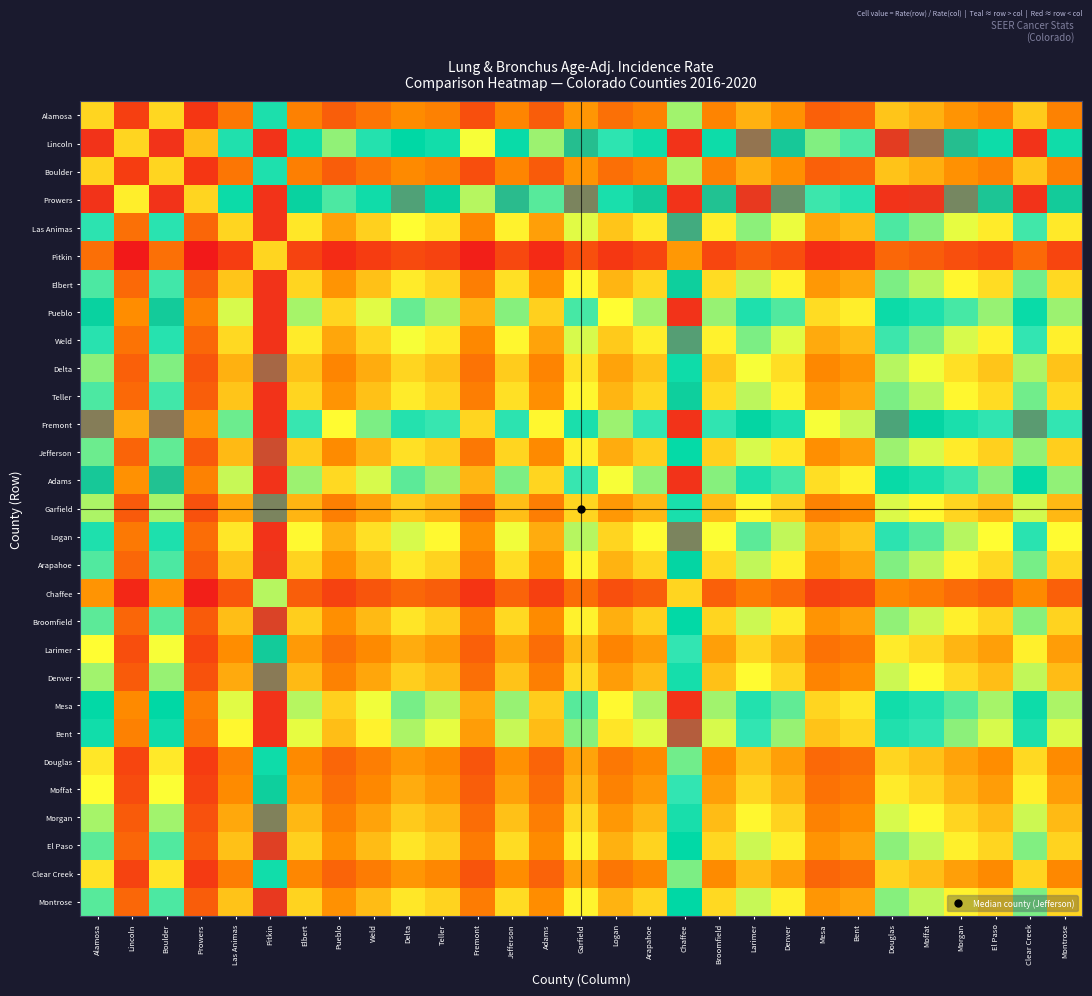

Reading left to right, list all the values displayed in this chart.

Alamosa: Alamosa=1.0	Lincoln=0.5	Boulder=1.0	Prowers=0.5	Las Animas=0.7	Pitkin=1.4	Elbert=0.8	Pueblo=0.7	Weld=0.7	Delta=0.8	Teller=0.8	Fremont=0.6	Jefferson=0.8	Adams=0.6	Garfield=0.8	Logan=0.7	Arapahoe=0.8	Chaffee=1.2	Broomfield=0.8	Larimer=0.9	Denver=0.8	Mesa=0.7	Bent=0.7	Douglas=1.0	Moffat=0.9	Morgan=0.8	El Paso=0.8	Clear Creek=1.0	Montrose=0.8
Lincoln: Alamosa=1.9	Lincoln=1.0	Boulder=1.9	Prowers=0.9	Las Animas=1.4	Pitkin=2.6	Elbert=1.4	Pueblo=1.2	Weld=1.4	Delta=1.5	Teller=1.4	Fremont=1.1	Jefferson=1.5	Adams=1.2	Garfield=1.6	Logan=1.3	Arapahoe=1.5	Chaffee=2.2	Broomfield=1.5	Larimer=1.7	Denver=1.5	Mesa=1.2	Bent=1.3	Douglas=1.8	Moffat=1.7	Morgan=1.6	El Paso=1.5	Clear Creek=1.8	Montrose=1.5
Boulder: Alamosa=1.0	Lincoln=0.5	Boulder=1.0	Prowers=0.5	Las Animas=0.7	Pitkin=1.4	Elbert=0.8	Pueblo=0.7	Weld=0.7	Delta=0.8	Teller=0.8	Fremont=0.6	Jefferson=0.8	Adams=0.6	Garfield=0.8	Logan=0.7	Arapahoe=0.8	Chaffee=1.2	Broomfield=0.8	Larimer=0.9	Denver=0.8	Mesa=0.7	Bent=0.7	Douglas=1.0	Moffat=0.9	Morgan=0.8	El Paso=0.8	Clear Creek=1.0	Montrose=0.8
Prowers: Alamosa=2.0	Lincoln=1.1	Boulder=2.0	Prowers=1.0	Las Animas=1.5	Pitkin=2.8	Elbert=1.5	Pueblo=1.3	Weld=1.5	Delta=1.6	Teller=1.5	Fremont=1.2	Jefferson=1.6	Adams=1.3	Garfield=1.7	Logan=1.4	Arapahoe=1.5	Chaffee=2.3	Broomfield=1.6	Larimer=1.8	Denver=1.6	Mesa=1.3	Bent=1.4	Douglas=1.9	Moffat=1.8	Morgan=1.7	El Paso=1.6	Clear Creek=1.9	Montrose=1.5
Las Animas: Alamosa=1.3	Lincoln=0.7	Boulder=1.3	Prowers=0.7	Las Animas=1.0	Pitkin=1.9	Elbert=1.0	Pueblo=0.9	Weld=1.0	Delta=1.1	Teller=1.0	Fremont=0.8	Jefferson=1.1	Adams=0.9	Garfield=1.1	Logan=1.0	Arapahoe=1.0	Chaffee=1.6	Broomfield=1.1	Larimer=1.2	Denver=1.1	Mesa=0.9	Bent=0.9	Douglas=1.3	Moffat=1.2	Morgan=1.1	El Paso=1.1	Clear Creek=1.3	Montrose=1.1
Pitkin: Alamosa=0.7	Lincoln=0.4	Boulder=0.7	Prowers=0.4	Las Animas=0.5	Pitkin=1.0	Elbert=0.6	Pueblo=0.5	Weld=0.5	Delta=0.6	Teller=0.6	Fremont=0.4	Jefferson=0.6	Adams=0.5	Garfield=0.6	Logan=0.5	Arapahoe=0.6	Chaffee=0.9	Broomfield=0.6	Larimer=0.6	Denver=0.6	Mesa=0.5	Bent=0.5	Douglas=0.7	Moffat=0.7	Morgan=0.6	El Paso=0.6	Clear Creek=0.7	Montrose=0.6
Elbert: Alamosa=1.3	Lincoln=0.7	Boulder=1.3	Prowers=0.7	Las Animas=1.0	Pitkin=1.8	Elbert=1.0	Pueblo=0.8	Weld=0.9	Delta=1.1	Teller=1.0	Fremont=0.8	Jefferson=1.0	Adams=0.8	Garfield=1.1	Logan=0.9	Arapahoe=1.0	Chaffee=1.5	Broomfield=1.0	Larimer=1.2	Denver=1.1	Mesa=0.9	Bent=0.9	Douglas=1.2	Moffat=1.2	Morgan=1.1	El Paso=1.0	Clear Creek=1.2	Montrose=1.0
Pueblo: Alamosa=1.5	Lincoln=0.8	Boulder=1.5	Prowers=0.8	Las Animas=1.1	Pitkin=2.1	Elbert=1.2	Pueblo=1.0	Weld=1.1	Delta=1.3	Teller=1.2	Fremont=0.9	Jefferson=1.2	Adams=1.0	Garfield=1.3	Logan=1.1	Arapahoe=1.2	Chaffee=1.8	Broomfield=1.2	Larimer=1.4	Denver=1.3	Mesa=1.0	Bent=1.1	Douglas=1.5	Moffat=1.4	Morgan=1.3	El Paso=1.2	Clear Creek=1.5	Montrose=1.2
Weld: Alamosa=1.4	Lincoln=0.7	Boulder=1.4	Prowers=0.7	Las Animas=1.0	Pitkin=1.9	Elbert=1.1	Pueblo=0.9	Weld=1.0	Delta=1.1	Teller=1.1	Fremont=0.8	Jefferson=1.1	Adams=0.9	Garfield=1.1	Logan=1.0	Arapahoe=1.1	Chaffee=1.6	Broomfield=1.1	Larimer=1.2	Denver=1.1	Mesa=0.9	Bent=0.9	Douglas=1.3	Moffat=1.2	Morgan=1.1	El Paso=1.1	Clear Creek=1.3	Montrose=1.1
Delta: Alamosa=1.2	Lincoln=0.7	Boulder=1.2	Prowers=0.6	Las Animas=0.9	Pitkin=1.7	Elbert=1.0	Pueblo=0.8	Weld=0.9	Delta=1.0	Teller=1.0	Fremont=0.7	Jefferson=1.0	Adams=0.8	Garfield=1.0	Logan=0.9	Arapahoe=1.0	Chaffee=1.5	Broomfield=1.0	Larimer=1.1	Denver=1.0	Mesa=0.8	Bent=0.8	Douglas=1.2	Moffat=1.1	Morgan=1.0	El Paso=1.0	Clear Creek=1.2	Montrose=1.0
Teller: Alamosa=1.3	Lincoln=0.7	Boulder=1.3	Prowers=0.7	Las Animas=1.0	Pitkin=1.8	Elbert=1.0	Pueblo=0.8	Weld=0.9	Delta=1.1	Teller=1.0	Fremont=0.8	Jefferson=1.0	Adams=0.8	Garfield=1.1	Logan=0.9	Arapahoe=1.0	Chaffee=1.5	Broomfield=1.0	Larimer=1.2	Denver=1.1	Mesa=0.9	Bent=0.9	Douglas=1.2	Moffat=1.2	Morgan=1.1	El Paso=1.0	Clear Creek=1.2	Montrose=1.0
Fremont: Alamosa=1.7	Lincoln=0.9	Boulder=1.7	Prowers=0.9	Las Animas=1.2	Pitkin=2.3	Elbert=1.3	Pueblo=1.1	Weld=1.2	Delta=1.4	Teller=1.3	Fremont=1.0	Jefferson=1.3	Adams=1.1	Garfield=1.4	Logan=1.2	Arapahoe=1.3	Chaffee=2.0	Broomfield=1.3	Larimer=1.5	Denver=1.4	Mesa=1.1	Bent=1.2	Douglas=1.6	Moffat=1.5	Morgan=1.4	El Paso=1.3	Clear Creek=1.6	Montrose=1.3
Jefferson: Alamosa=1.3	Lincoln=0.7	Boulder=1.3	Prowers=0.6	Las Animas=0.9	Pitkin=1.8	Elbert=1.0	Pueblo=0.8	Weld=0.9	Delta=1.0	Teller=1.0	Fremont=0.7	Jefferson=1.0	Adams=0.8	Garfield=1.1	Logan=0.9	Arapahoe=1.0	Chaffee=1.5	Broomfield=1.0	Larimer=1.1	Denver=1.0	Mesa=0.8	Bent=0.9	Douglas=1.2	Moffat=1.1	Morgan=1.1	El Paso=1.0	Clear Creek=1.2	Montrose=1.0
Adams: Alamosa=1.5	Lincoln=0.8	Boulder=1.6	Prowers=0.8	Las Animas=1.2	Pitkin=2.2	Elbert=1.2	Pueblo=1.0	Weld=1.1	Delta=1.3	Teller=1.2	Fremont=0.9	Jefferson=1.2	Adams=1.0	Garfield=1.3	Logan=1.1	Arapahoe=1.2	Chaffee=1.8	Broomfield=1.2	Larimer=1.4	Denver=1.3	Mesa=1.0	Bent=1.1	Douglas=1.5	Moffat=1.4	Morgan=1.3	El Paso=1.2	Clear Creek=1.5	Montrose=1.2
Garfield: Alamosa=1.2	Lincoln=0.6	Boulder=1.2	Prowers=0.6	Las Animas=0.9	Pitkin=1.7	Elbert=0.9	Pueblo=0.8	Weld=0.9	Delta=1.0	Teller=0.9	Fremont=0.7	Jefferson=0.9	Adams=0.8	Garfield=1.0	Logan=0.9	Arapahoe=0.9	Chaffee=1.4	Broomfield=0.9	Larimer=1.1	Denver=1.0	Mesa=0.8	Bent=0.8	Douglas=1.1	Moffat=1.1	Morgan=1.0	El Paso=0.9	Clear Creek=1.1	Montrose=0.9
Logan: Alamosa=1.4	Lincoln=0.8	Boulder=1.4	Prowers=0.7	Las Animas=1.0	Pitkin=2.0	Elbert=1.1	Pueblo=0.9	Weld=1.0	Delta=1.1	Teller=1.1	Fremont=0.8	Jefferson=1.1	Adams=0.9	Garfield=1.2	Logan=1.0	Arapahoe=1.1	Chaffee=1.7	Broomfield=1.1	Larimer=1.3	Denver=1.2	Mesa=0.9	Bent=1.0	Douglas=1.3	Moffat=1.3	Morgan=1.2	El Paso=1.1	Clear Creek=1.3	Montrose=1.1
Arapahoe: Alamosa=1.3	Lincoln=0.7	Boulder=1.3	Prowers=0.6	Las Animas=1.0	Pitkin=1.8	Elbert=1.0	Pueblo=0.8	Weld=0.9	Delta=1.0	Teller=1.0	Fremont=0.8	Jefferson=1.0	Adams=0.8	Garfield=1.1	Logan=0.9	Arapahoe=1.0	Chaffee=1.5	Broomfield=1.0	Larimer=1.2	Denver=1.1	Mesa=0.8	Bent=0.9	Douglas=1.2	Moffat=1.2	Morgan=1.1	El Paso=1.0	Clear Creek=1.2	Montrose=1.0
Chaffee: Alamosa=0.8	Lincoln=0.5	Boulder=0.8	Prowers=0.4	Las Animas=0.6	Pitkin=1.2	Elbert=0.7	Pueblo=0.5	Weld=0.6	Delta=0.7	Teller=0.7	Fremont=0.5	Jefferson=0.7	Adams=0.5	Garfield=0.7	Logan=0.6	Arapahoe=0.7	Chaffee=1.0	Broomfield=0.7	Larimer=0.8	Denver=0.7	Mesa=0.6	Bent=0.6	Douglas=0.8	Moffat=0.8	Morgan=0.7	El Paso=0.7	Clear Creek=0.8	Montrose=0.7
Broomfield: Alamosa=1.3	Lincoln=0.7	Boulder=1.3	Prowers=0.6	Las Animas=0.9	Pitkin=1.8	Elbert=1.0	Pueblo=0.8	Weld=0.9	Delta=1.0	Teller=1.0	Fremont=0.8	Jefferson=1.0	Adams=0.8	Garfield=1.1	Logan=0.9	Arapahoe=1.0	Chaffee=1.5	Broomfield=1.0	Larimer=1.2	Denver=1.1	Mesa=0.8	Bent=0.9	Douglas=1.2	Moffat=1.2	Morgan=1.1	El Paso=1.0	Clear Creek=1.2	Montrose=1.0
Larimer: Alamosa=1.1	Lincoln=0.6	Boulder=1.1	Prowers=0.6	Las Animas=0.8	Pitkin=1.5	Elbert=0.9	Pueblo=0.7	Weld=0.8	Delta=0.9	Teller=0.9	Fremont=0.7	Jefferson=0.9	Adams=0.7	Garfield=0.9	Logan=0.8	Arapahoe=0.9	Chaffee=1.3	Broomfield=0.9	Larimer=1.0	Denver=0.9	Mesa=0.7	Bent=0.8	Douglas=1.1	Moffat=1.0	Morgan=0.9	El Paso=0.9	Clear Creek=1.1	Montrose=0.9
Denver: Alamosa=1.2	Lincoln=0.6	Boulder=1.2	Prowers=0.6	Las Animas=0.9	Pitkin=1.7	Elbert=0.9	Pueblo=0.8	Weld=0.9	Delta=1.0	Teller=0.9	Fremont=0.7	Jefferson=1.0	Adams=0.8	Garfield=1.0	Logan=0.9	Arapahoe=0.9	Chaffee=1.4	Broomfield=0.9	Larimer=1.1	Denver=1.0	Mesa=0.8	Bent=0.8	Douglas=1.1	Moffat=1.1	Morgan=1.0	El Paso=0.9	Clear Creek=1.2	Montrose=0.9
Mesa: Alamosa=1.5	Lincoln=0.8	Boulder=1.5	Prowers=0.8	Las Animas=1.1	Pitkin=2.1	Elbert=1.2	Pueblo=1.0	Weld=1.1	Delta=1.2	Teller=1.2	Fremont=0.9	Jefferson=1.2	Adams=1.0	Garfield=1.3	Logan=1.1	Arapahoe=1.2	Chaffee=1.8	Broomfield=1.2	Larimer=1.4	Denver=1.3	Mesa=1.0	Bent=1.0	Douglas=1.4	Moffat=1.4	Morgan=1.3	El Paso=1.2	Clear Creek=1.5	Montrose=1.2
Bent: Alamosa=1.4	Lincoln=0.8	Boulder=1.5	Prowers=0.7	Las Animas=1.1	Pitkin=2.0	Elbert=1.1	Pueblo=0.9	Weld=1.1	Delta=1.2	Teller=1.1	Fremont=0.9	Jefferson=1.2	Adams=0.9	Garfield=1.2	Logan=1.0	Arapahoe=1.1	Chaffee=1.7	Broomfield=1.1	Larimer=1.3	Denver=1.2	Mesa=1.0	Bent=1.0	Douglas=1.4	Moffat=1.3	Morgan=1.2	El Paso=1.1	Clear Creek=1.4	Montrose=1.1
Douglas: Alamosa=1.0	Lincoln=0.6	Boulder=1.0	Prowers=0.5	Las Animas=0.8	Pitkin=1.5	Elbert=0.8	Pueblo=0.7	Weld=0.8	Delta=0.9	Teller=0.8	Fremont=0.6	Jefferson=0.8	Adams=0.7	Garfield=0.9	Logan=0.7	Arapahoe=0.8	Chaffee=1.2	Broomfield=0.8	Larimer=0.9	Denver=0.9	Mesa=0.7	Bent=0.7	Douglas=1.0	Moffat=1.0	Morgan=0.9	El Paso=0.8	Clear Creek=1.0	Montrose=0.8
Moffat: Alamosa=1.1	Lincoln=0.6	Boulder=1.1	Prowers=0.6	Las Animas=0.8	Pitkin=1.5	Elbert=0.9	Pueblo=0.7	Weld=0.8	Delta=0.9	Teller=0.9	Fremont=0.7	Jefferson=0.9	Adams=0.7	Garfield=0.9	Logan=0.8	Arapahoe=0.9	Chaffee=1.3	Broomfield=0.9	Larimer=1.0	Denver=0.9	Mesa=0.7	Bent=0.8	Douglas=1.1	Moffat=1.0	Morgan=0.9	El Paso=0.9	Clear Creek=1.1	Montrose=0.9
Morgan: Alamosa=1.2	Lincoln=0.6	Boulder=1.2	Prowers=0.6	Las Animas=0.9	Pitkin=1.7	Elbert=0.9	Pueblo=0.8	Weld=0.9	Delta=1.0	Teller=0.9	Fremont=0.7	Jefferson=0.9	Adams=0.8	Garfield=1.0	Logan=0.9	Arapahoe=0.9	Chaffee=1.4	Broomfield=0.9	Larimer=1.1	Denver=1.0	Mesa=0.8	Bent=0.8	Douglas=1.1	Moffat=1.1	Morgan=1.0	El Paso=0.9	Clear Creek=1.2	Montrose=0.9
El Paso: Alamosa=1.3	Lincoln=0.7	Boulder=1.3	Prowers=0.6	Las Animas=0.9	Pitkin=1.8	Elbert=1.0	Pueblo=0.8	Weld=0.9	Delta=1.0	Teller=1.0	Fremont=0.8	Jefferson=1.0	Adams=0.8	Garfield=1.1	Logan=0.9	Arapahoe=1.0	Chaffee=1.5	Broomfield=1.0	Larimer=1.2	Denver=1.1	Mesa=0.8	Bent=0.9	Douglas=1.2	Moffat=1.2	Morgan=1.1	El Paso=1.0	Clear Creek=1.2	Montrose=1.0
Clear Creek: Alamosa=1.0	Lincoln=0.6	Boulder=1.0	Prowers=0.5	Las Animas=0.8	Pitkin=1.4	Elbert=0.8	Pueblo=0.7	Weld=0.8	Delta=0.8	Teller=0.8	Fremont=0.6	Jefferson=0.8	Adams=0.7	Garfield=0.9	Logan=0.7	Arapahoe=0.8	Chaffee=1.2	Broomfield=0.8	Larimer=0.9	Denver=0.9	Mesa=0.7	Bent=0.7	Douglas=1.0	Moffat=0.9	Morgan=0.9	El Paso=0.8	Clear Creek=1.0	Montrose=0.8
Montrose: Alamosa=1.3	Lincoln=0.7	Boulder=1.3	Prowers=0.6	Las Animas=1.0	Pitkin=1.8	Elbert=1.0	Pueblo=0.8	Weld=0.9	Delta=1.0	Teller=1.0	Fremont=0.8	Jefferson=1.0	Adams=0.8	Garfield=1.1	Logan=0.9	Arapahoe=1.0	Chaffee=1.5	Broomfield=1.0	Larimer=1.2	Denver=1.1	Mesa=0.8	Bent=0.9	Douglas=1.2	Moffat=1.2	Morgan=1.1	El Paso=1.0	Clear Creek=1.2	Montrose=1.0